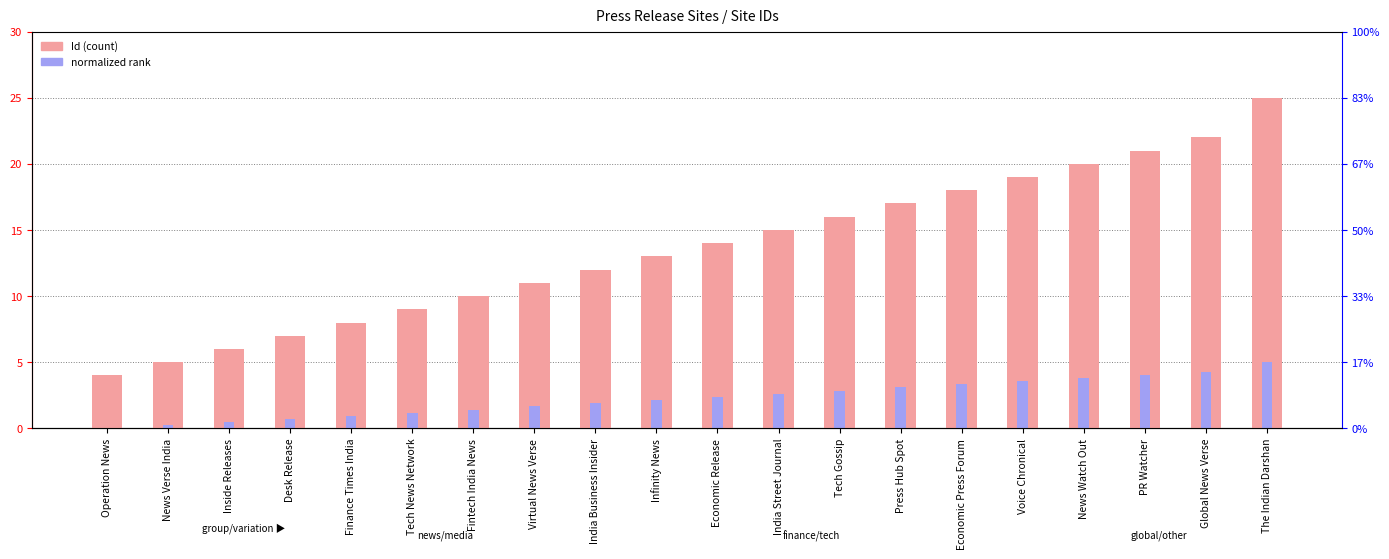

What is the value of the Id bar at the 19th from the left?

22.0